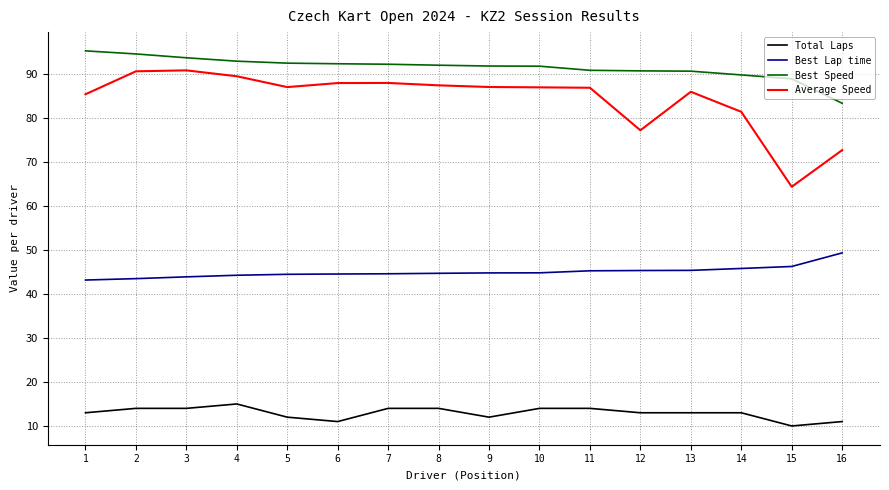

True or false: Average Speed and Total Laps intersect in this chart.

False